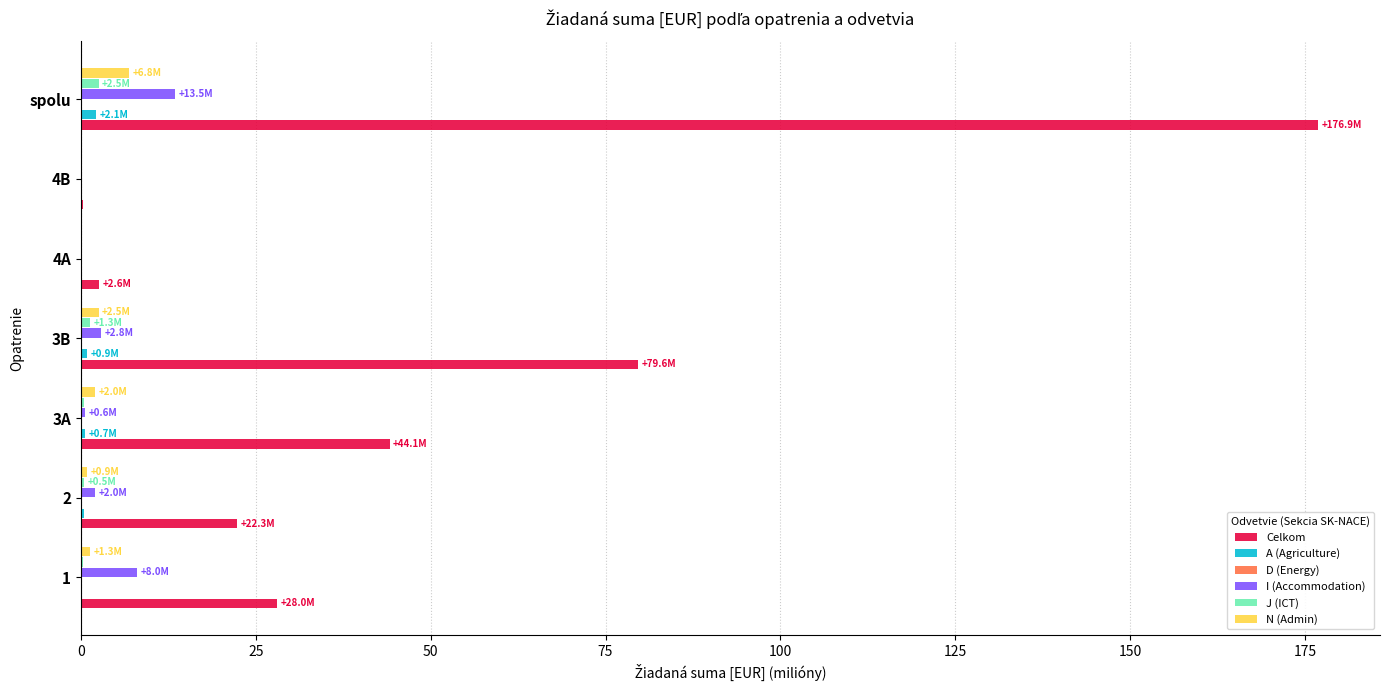

Which series has the largest total across all categories?

Celkom